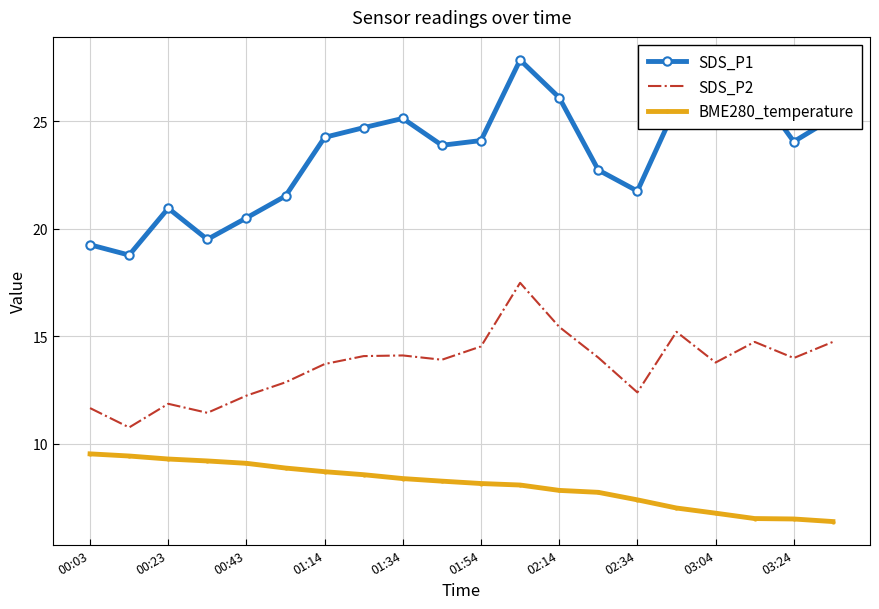

In SDS_P2, how many points are lower than both neighbors (excluding endpoints)?

6